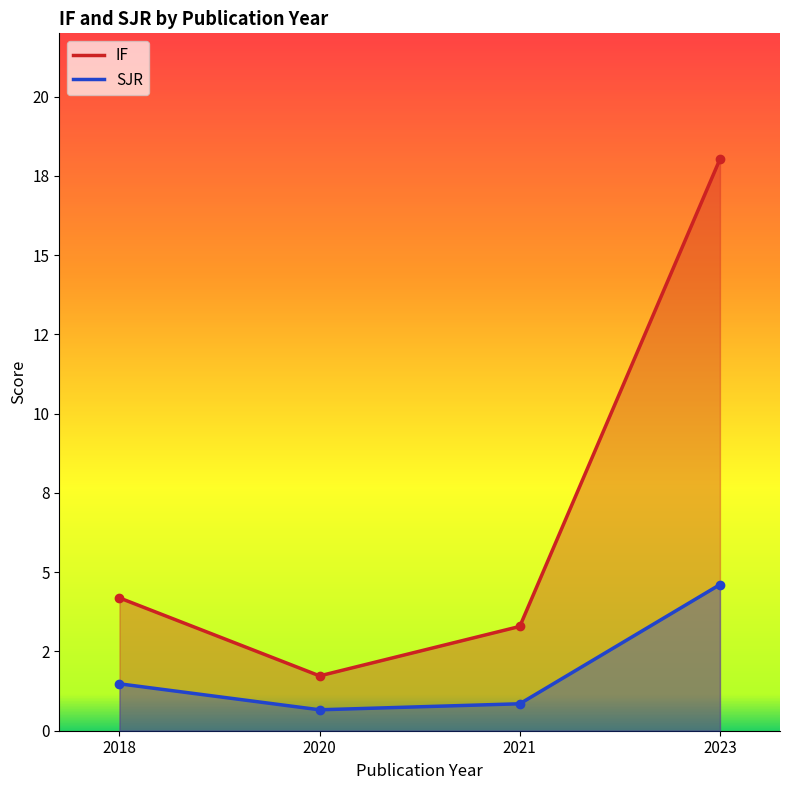

True or false: IF and SJR cross at least once.

False